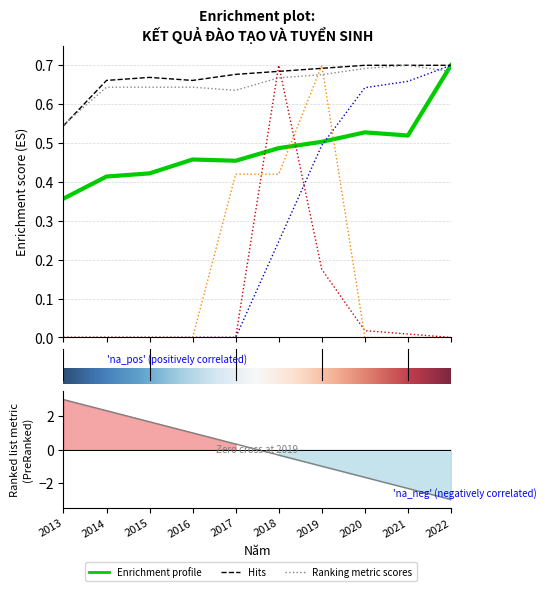

Is it true that Số đang theo học equals 0.0 at 2016?

True